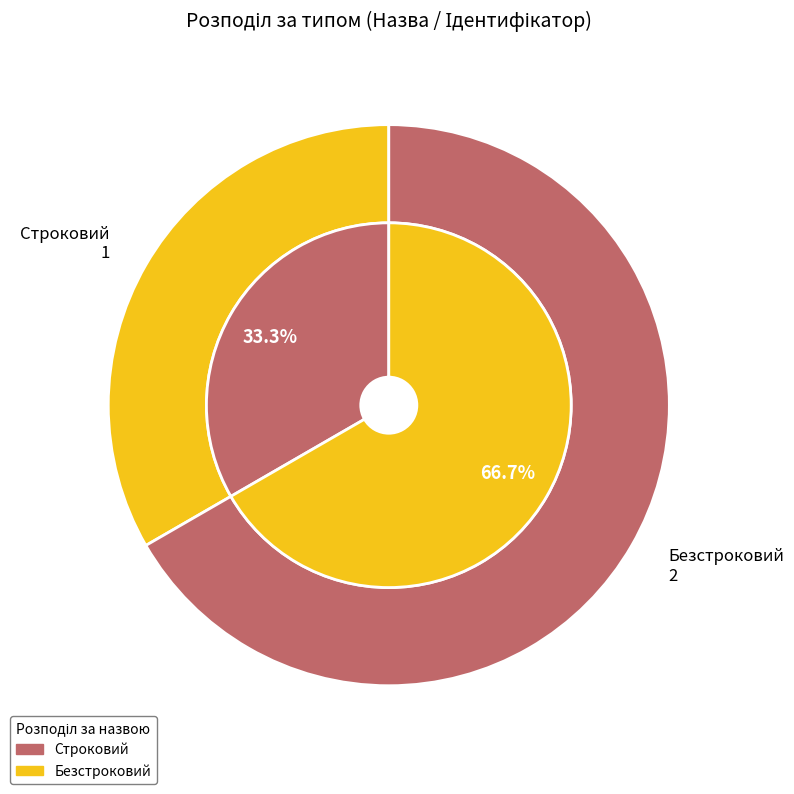

Rank the categories by value from lowest to highest.

Строковий, Безстроковий